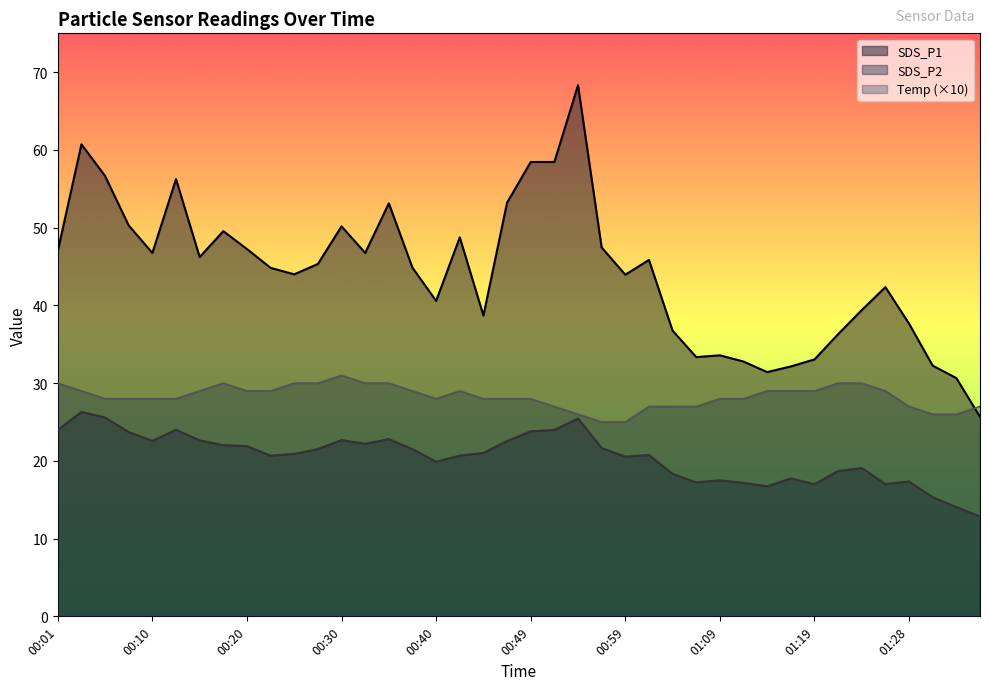

What are all the series names shown in the legend?

SDS_P1, SDS_P2, Temp (×10)